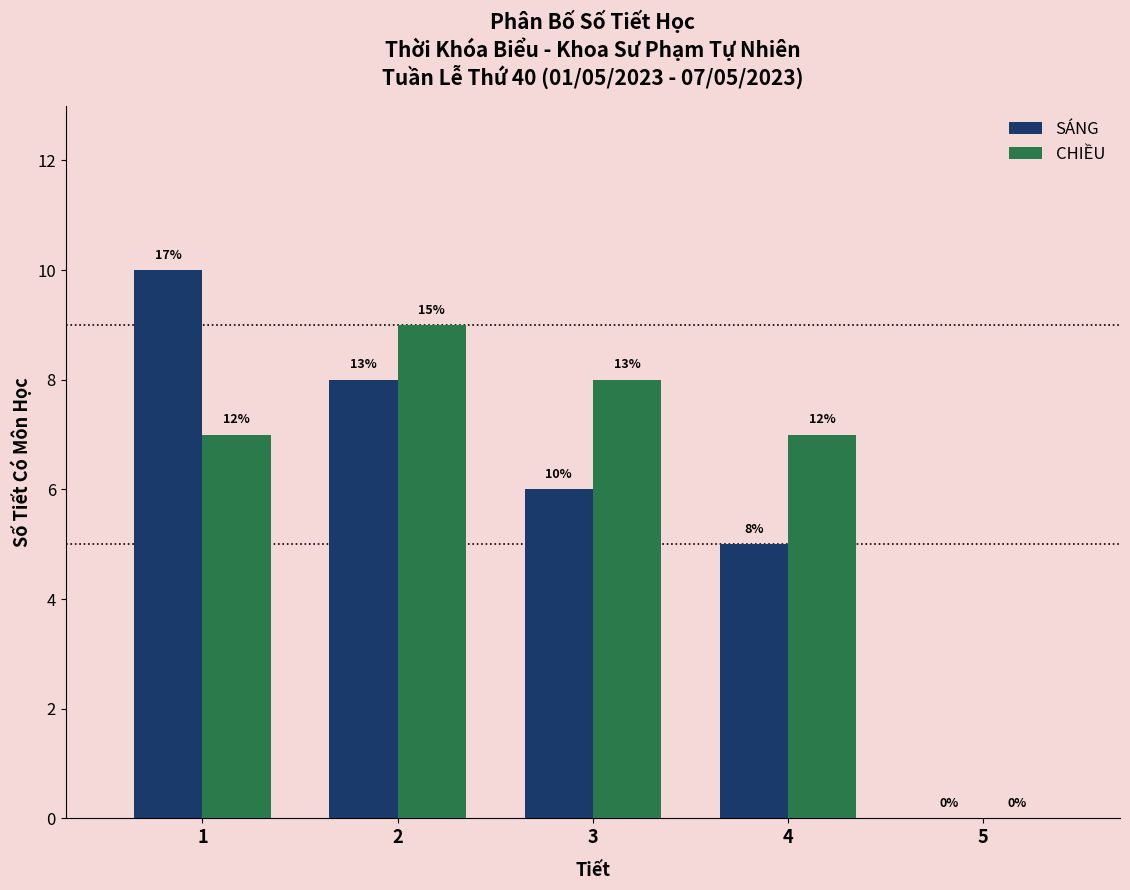

What are all the series names shown in the legend?

SÁNG, CHIỀU